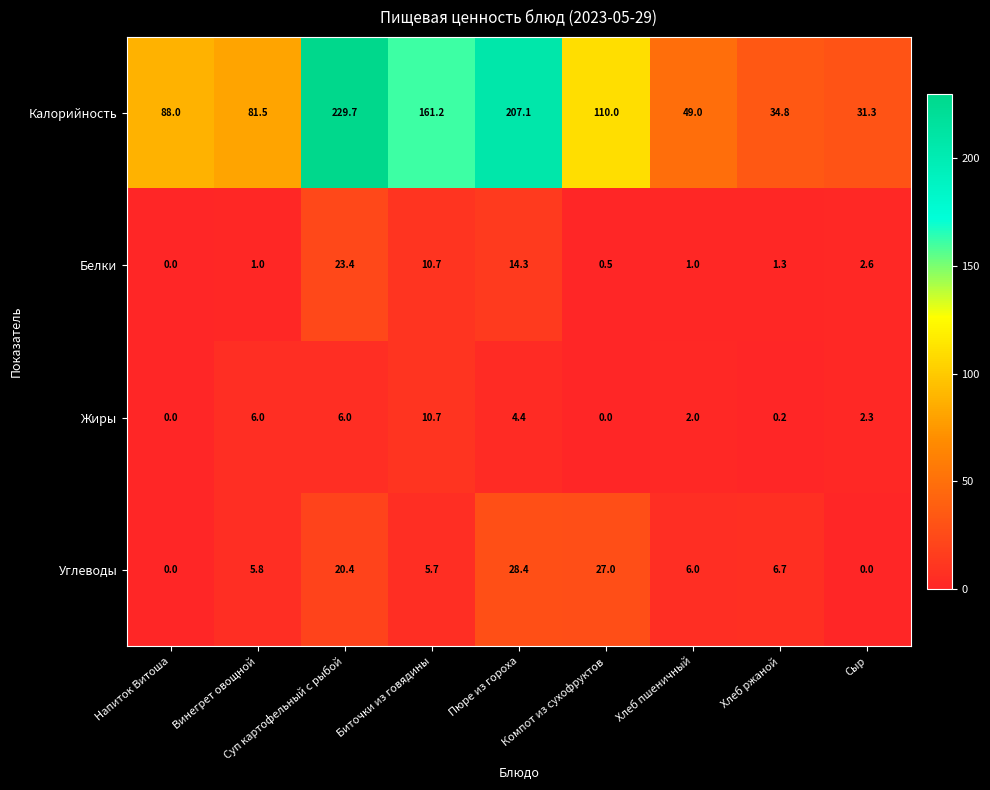

List the series in order of their peak value, highest first.

Калорийность, Углеводы, Белки, Жиры